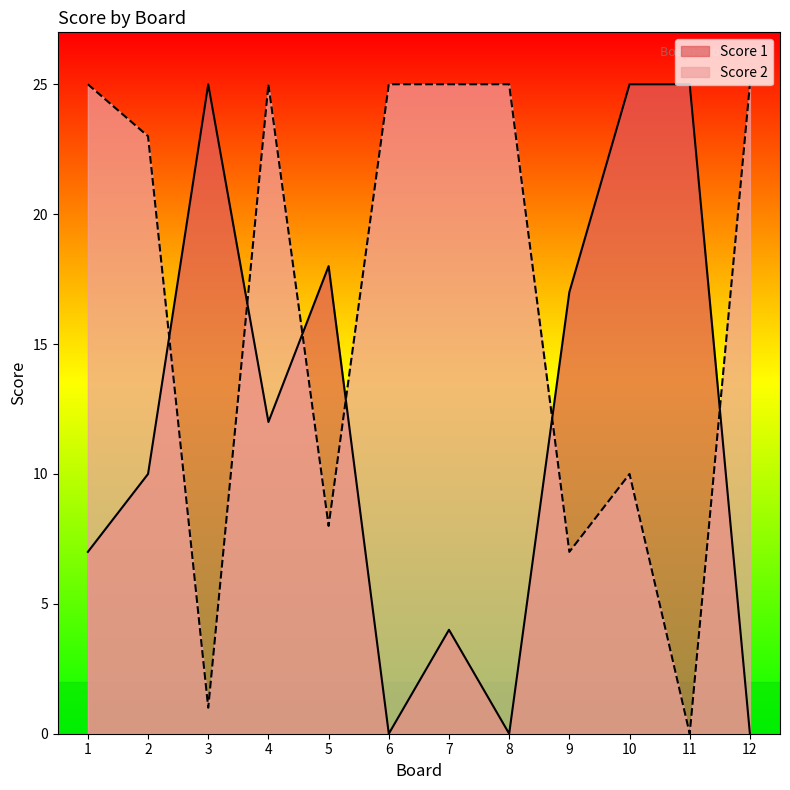

Reading left to right, list all the values displayed in this chart.

Score 1: 7	10	25	12	18	0	4	0	17	25	25	0
Score 2: 25	23	1	25	8	25	25	25	7	10	0	25